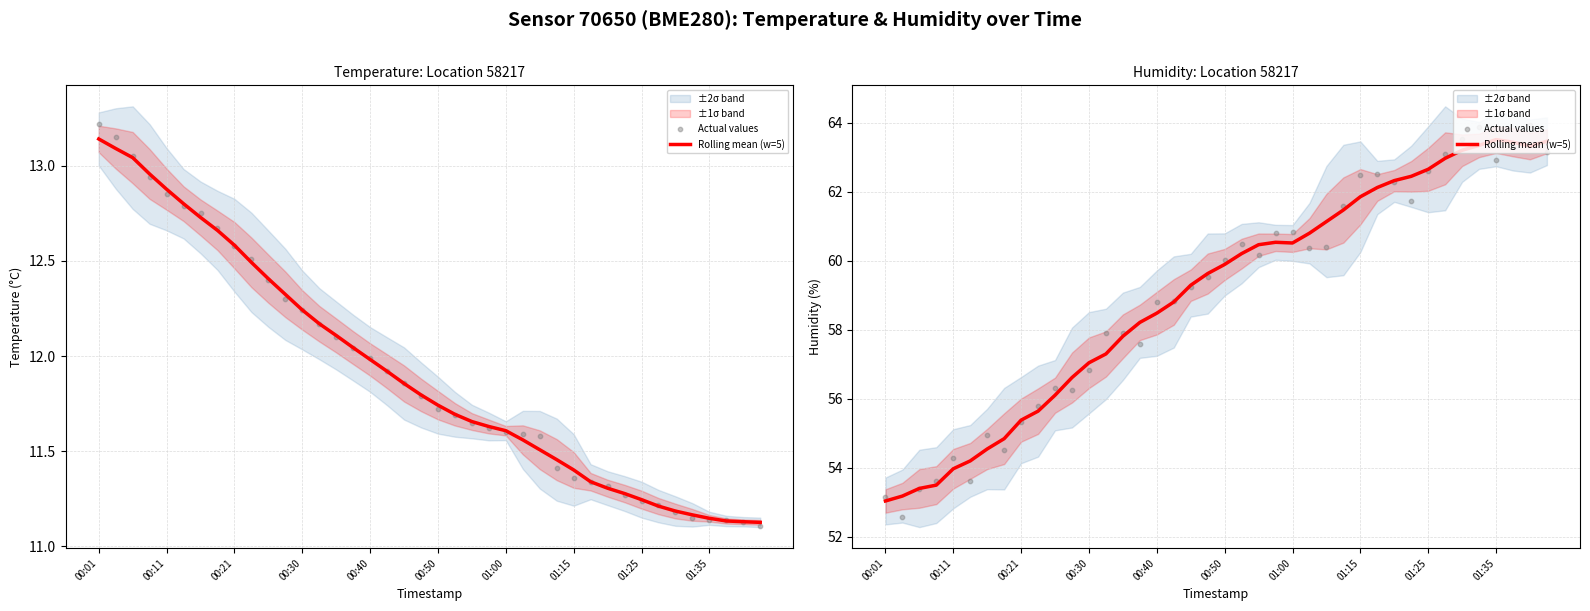

At which category is the sum across all series the highest?

38